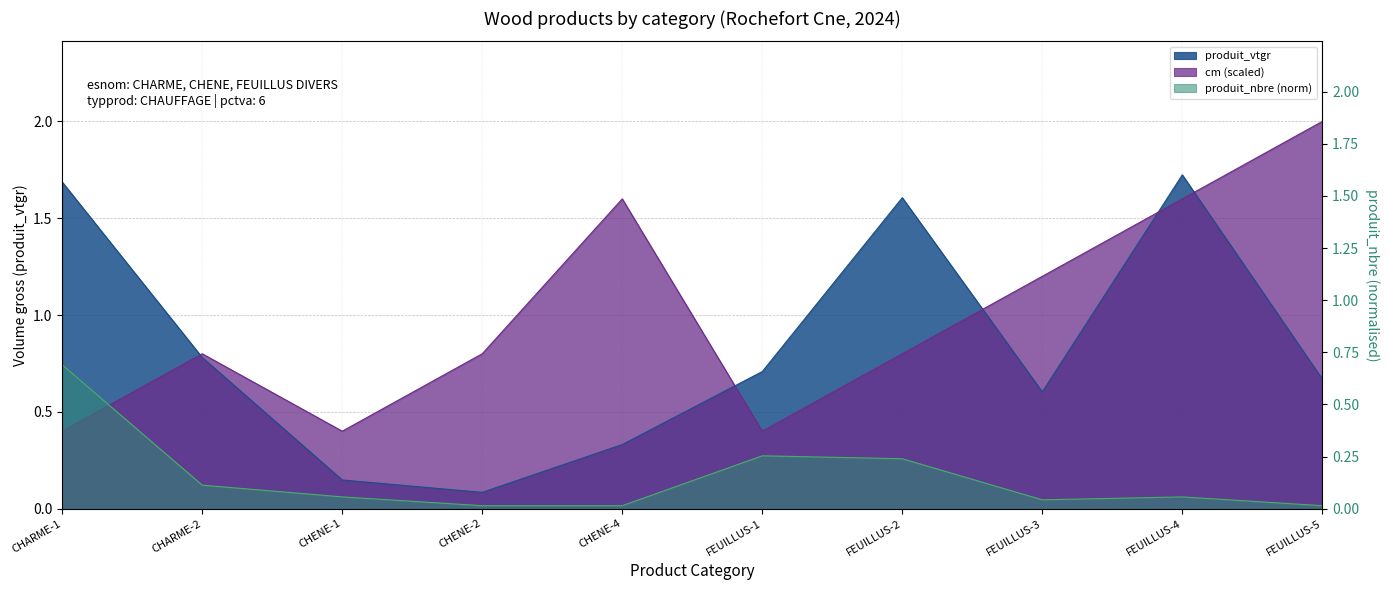

What are all the series names shown in the legend?

produit_vtgr, produit_nbre, cm